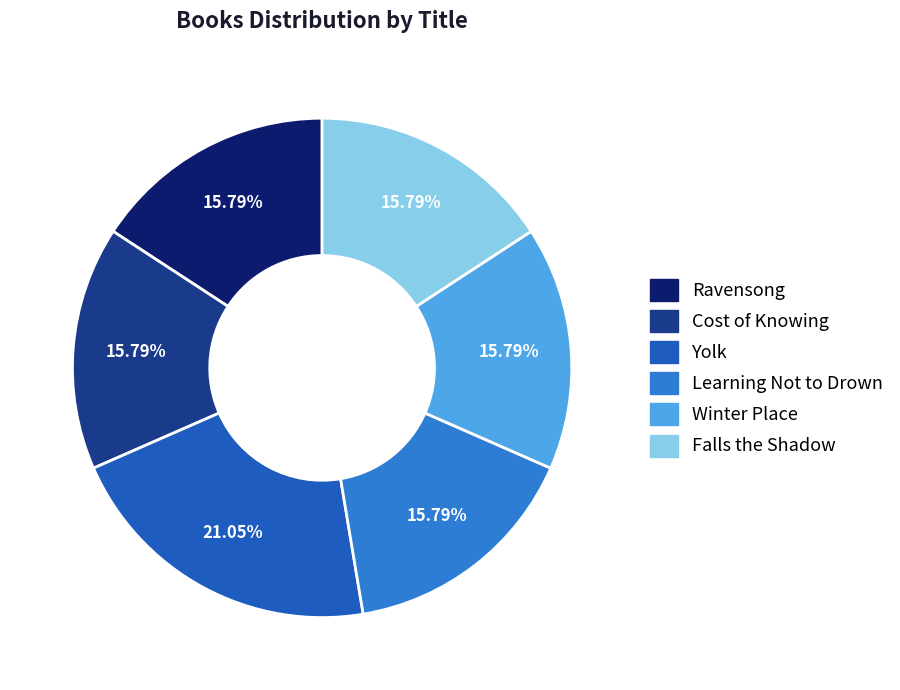

Combined, what portion of the pie is Cost of Knowing and Ravensong?

31.6%